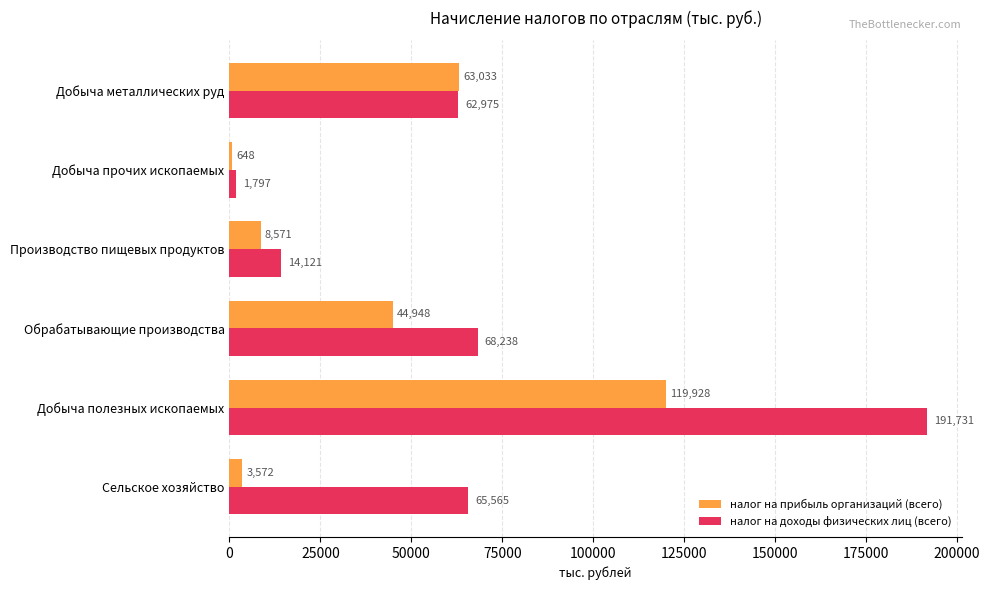

Which series has the largest total across all categories?

налог на доходы физических лиц (всего)